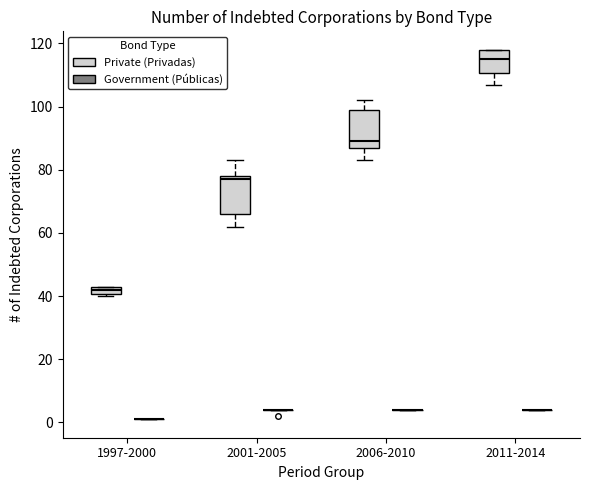

Where does the median line of the box for 1997-2000 (Private (Privadas)) sit on the y-axis? The values are not printed on the chart, so give them approximately, as read against the axis.

42